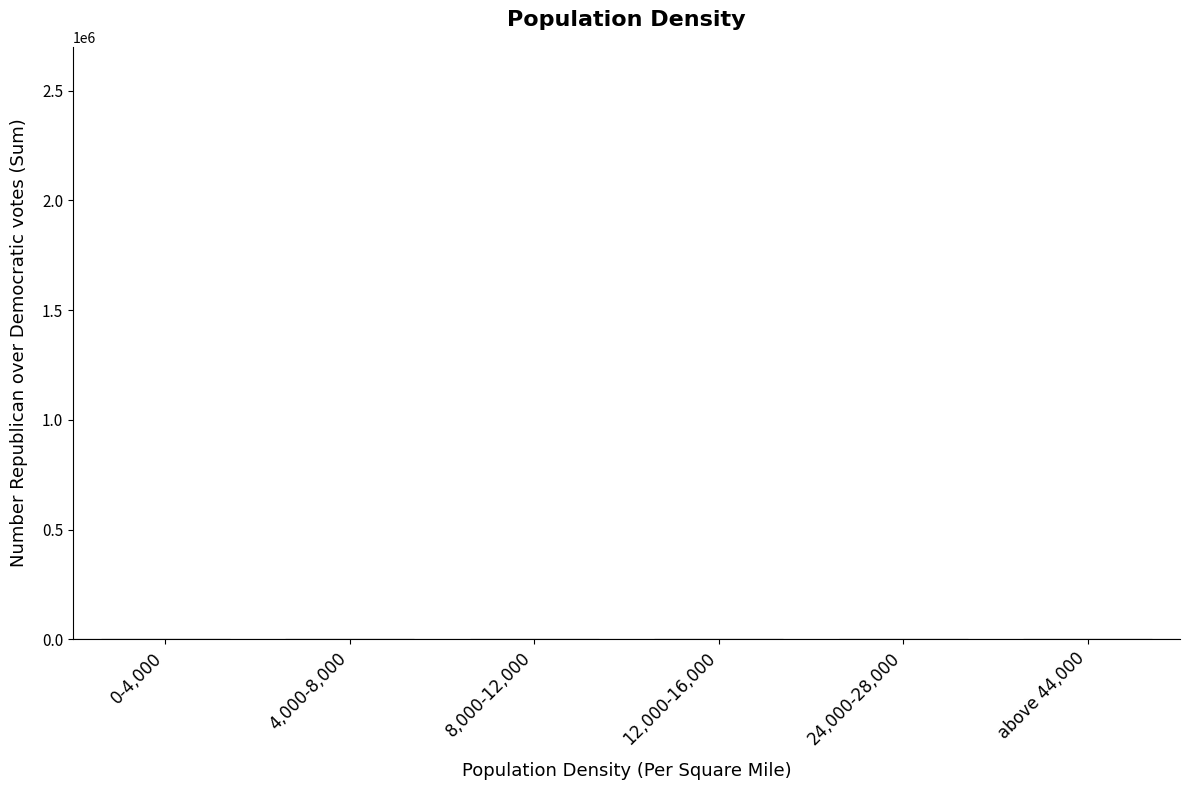

What is the sum of all values?

1316